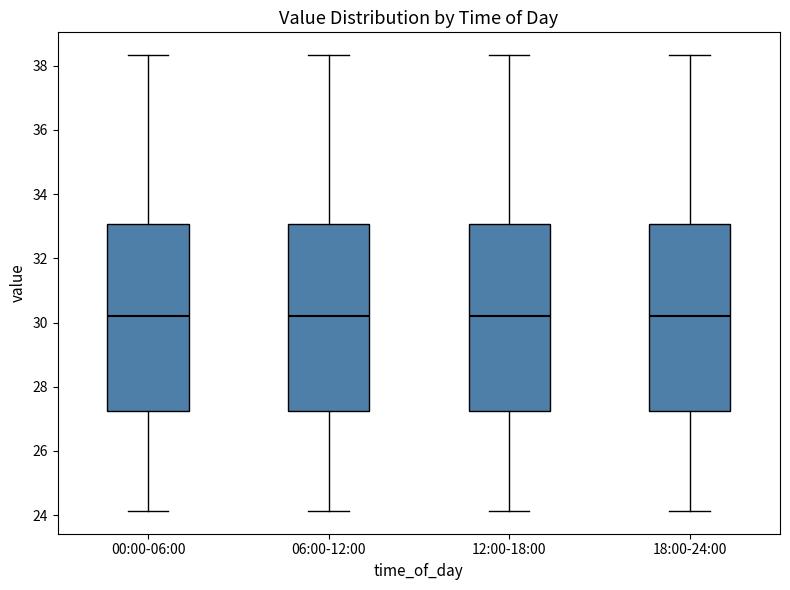

Where does the median line of the box for 06:00-12:00 sit on the y-axis? The values are not printed on the chart, so give them approximately, as read against the axis.

30.2